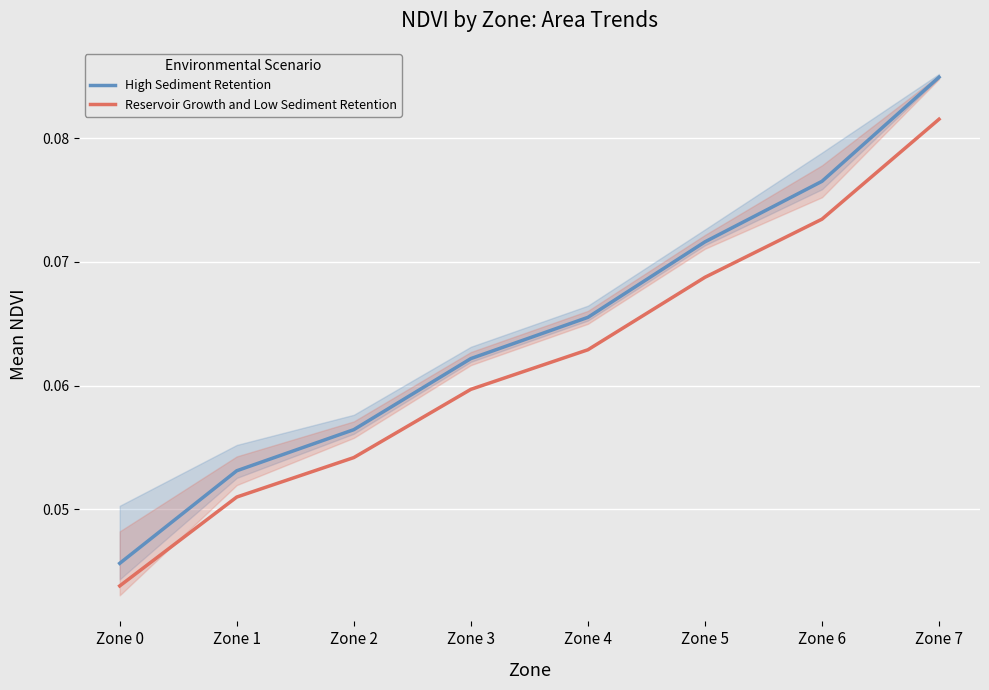

True or false: High Sediment Retention has more than 2 interior local peaks.

False